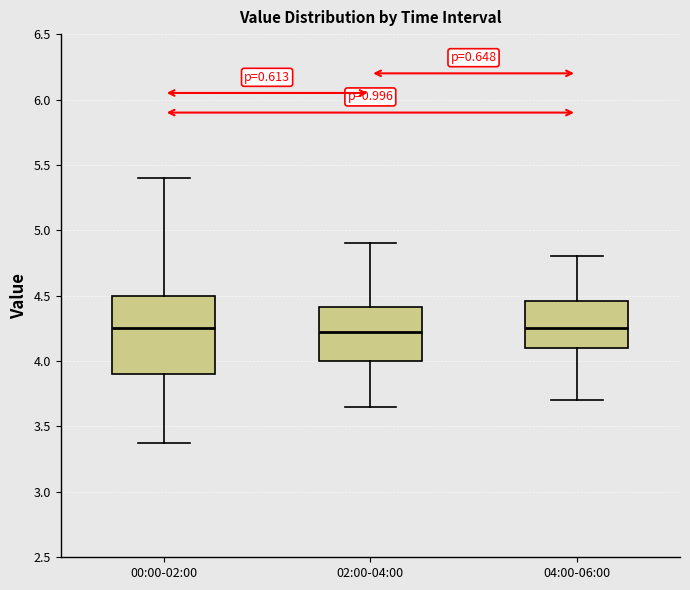

Which box is the tallest, from its lower edge to its upper edge?

00:00-02:00